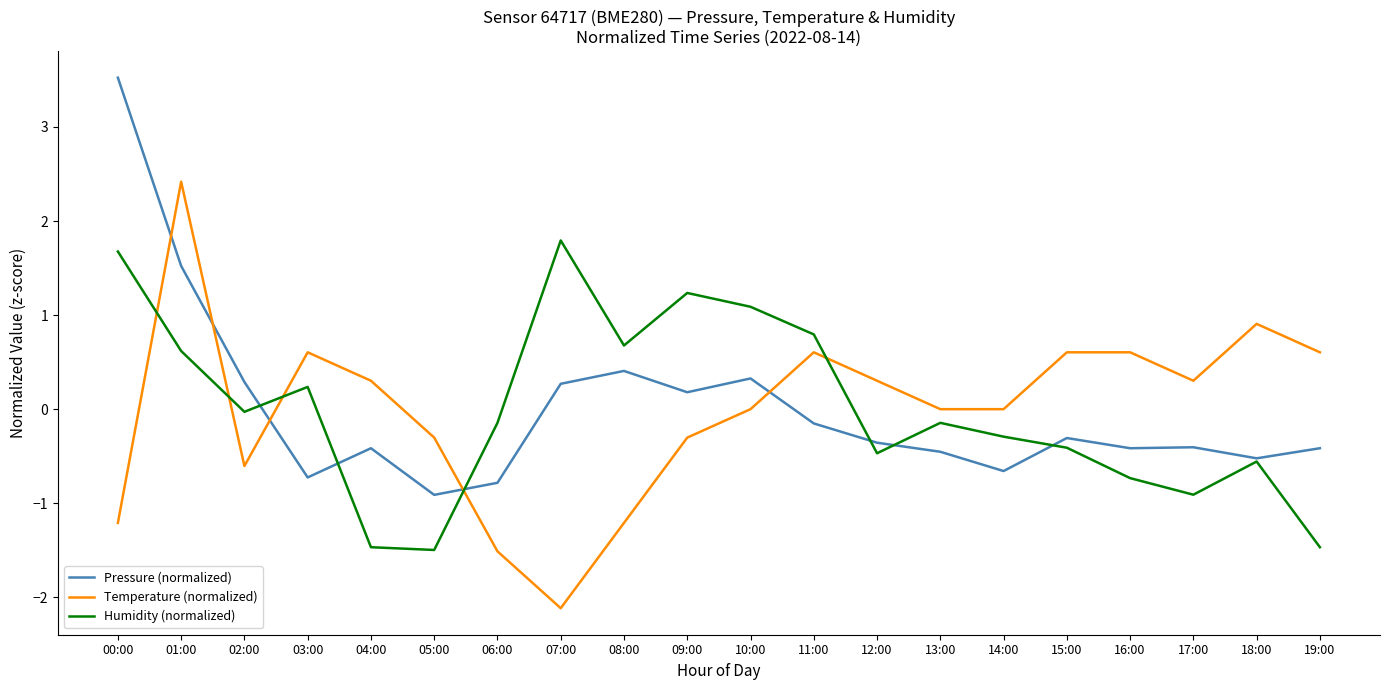

In Humidity (normalized), how many points are higher than both neighbors (excluding endpoints)?

5